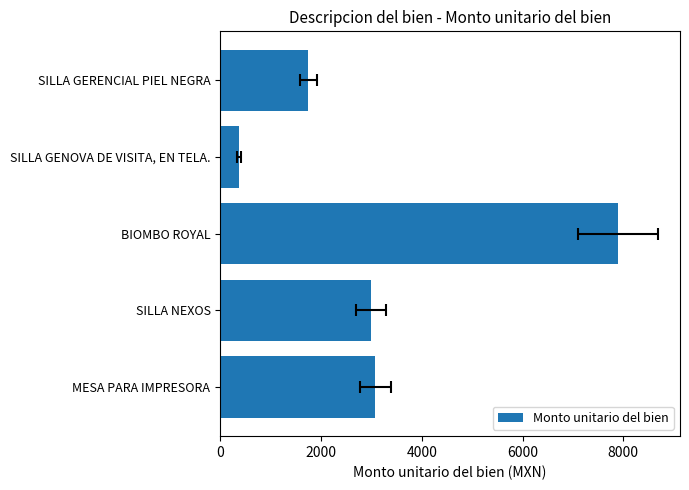

How many categories are shown in the chart?

5